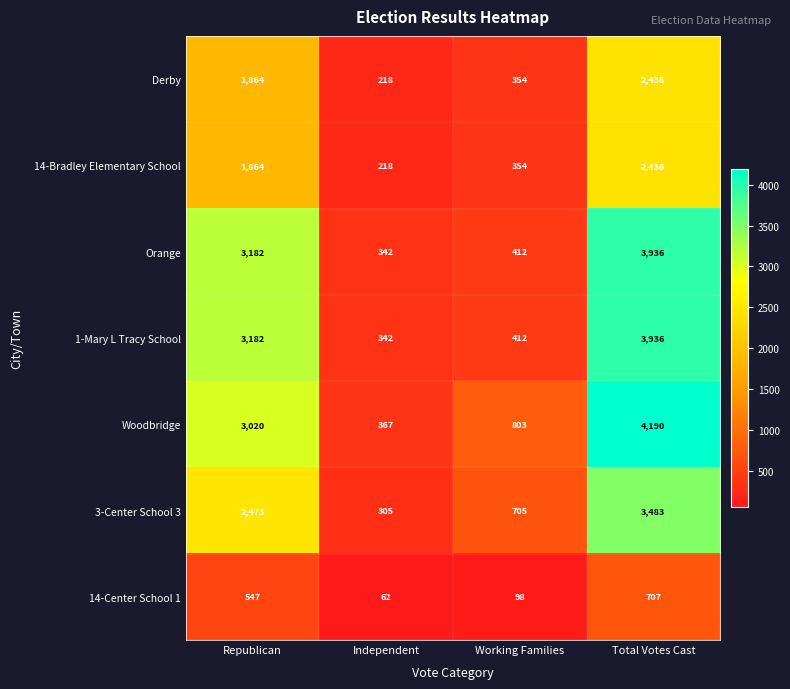

Is it true that 14-Center School 1 equals 98 at Working Families?

True